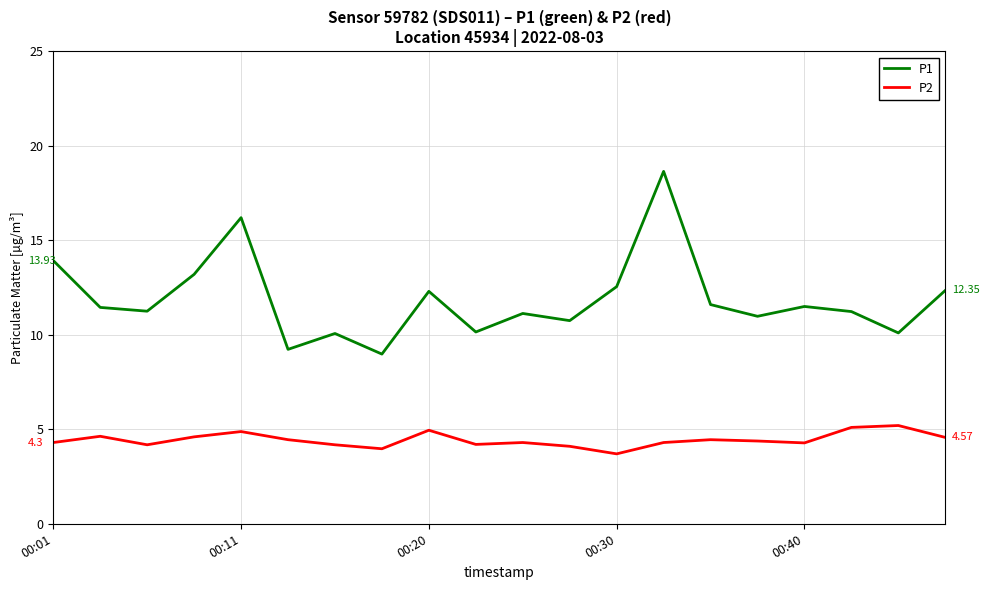

What is the difference between the maximum and minimum values in the P2 series?

1.5